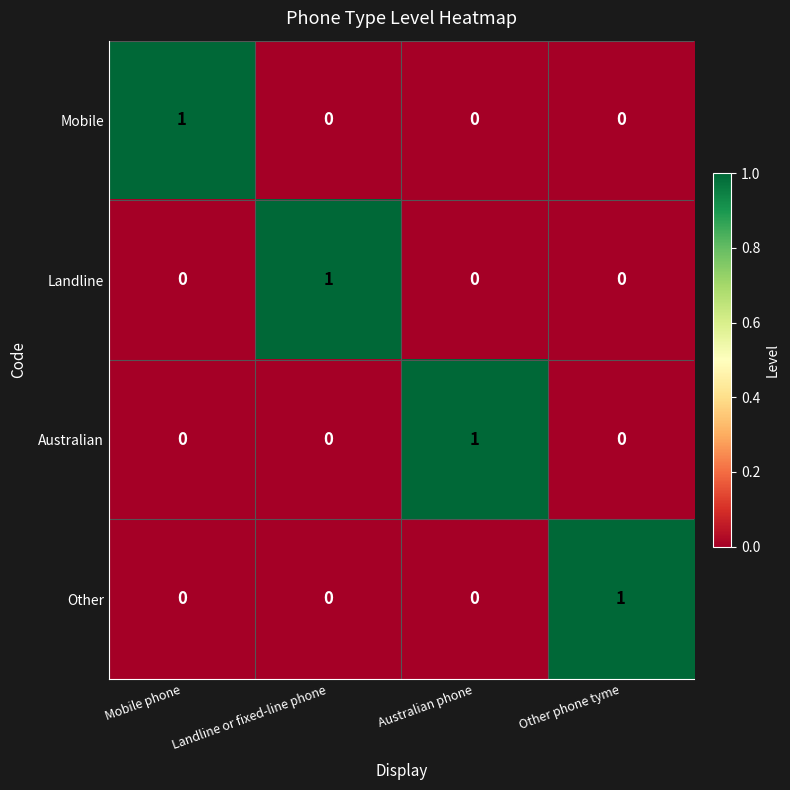

The value of Landline at Mobile phone is 0. True or false?

True